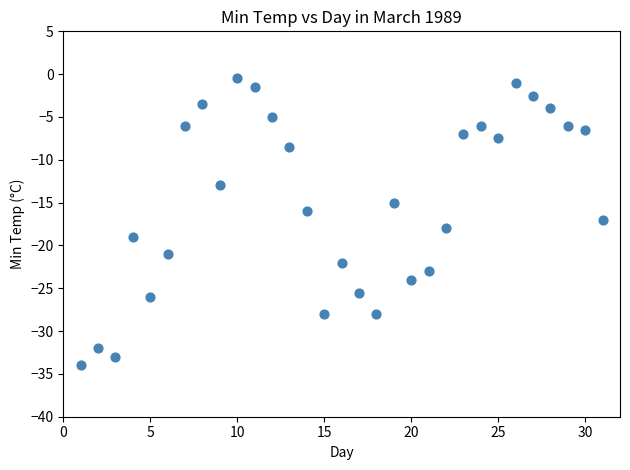

What is the range of X values (max minus min)?

30.0